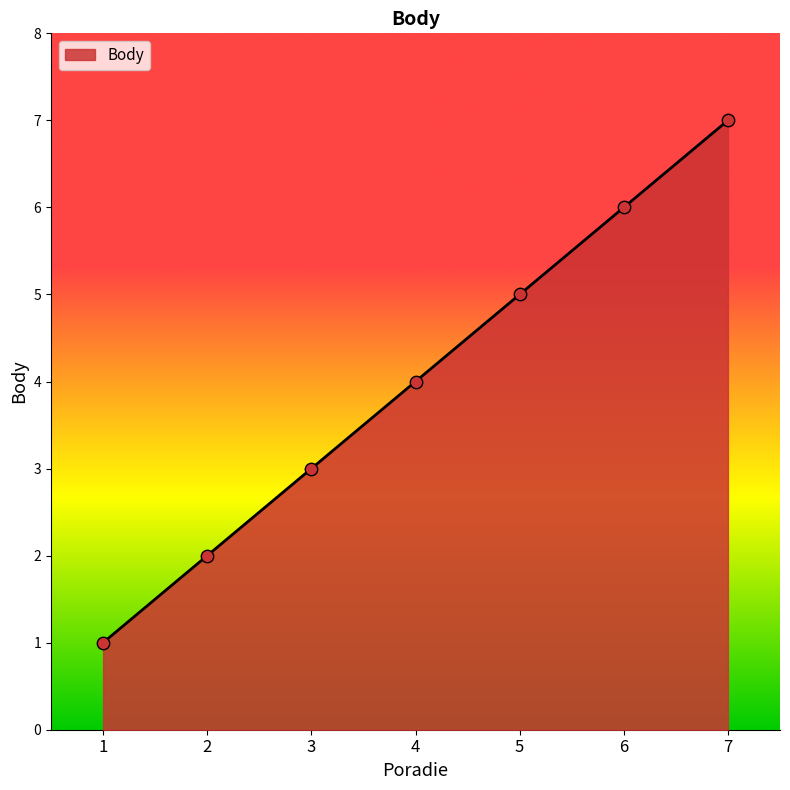

What is the ratio of the value at 5 to the value at 6?

0.8